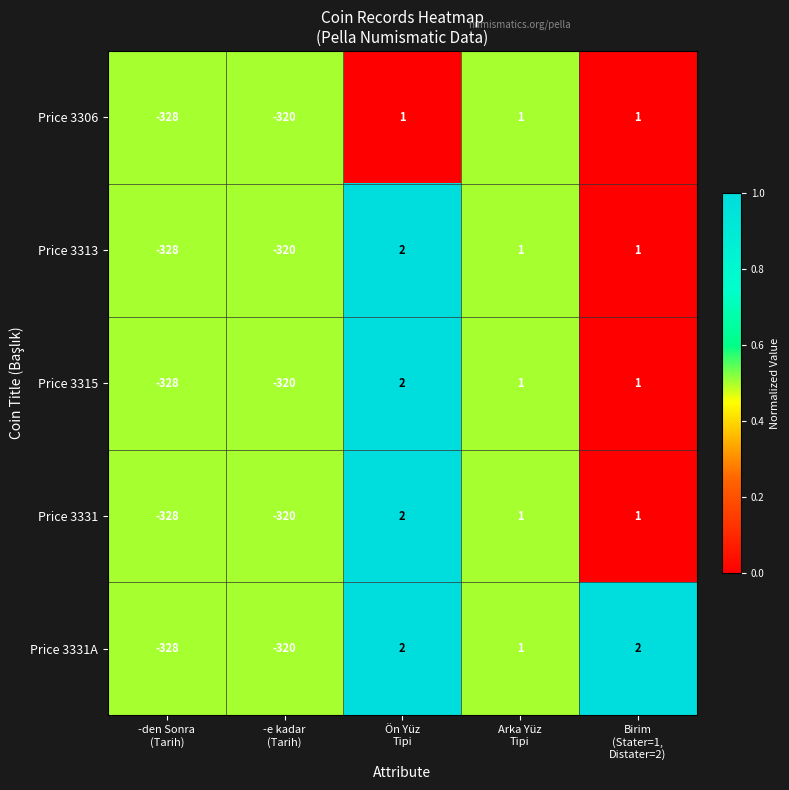

What is the average value of the Price 3331 series?

-129